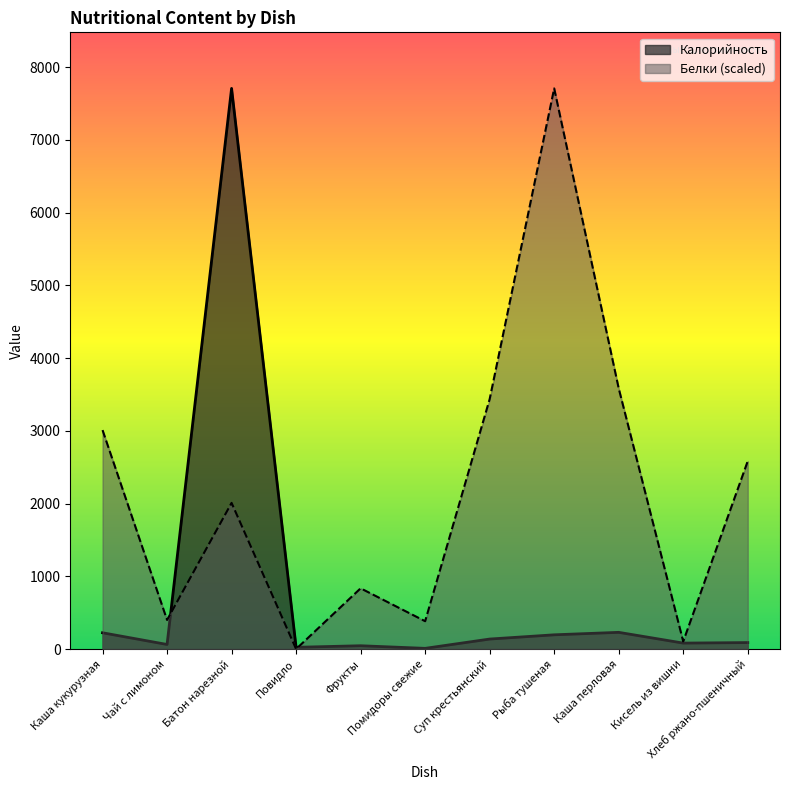

Which series changed the most between Каша кукурузная and Повидло?

Белки (scaled)